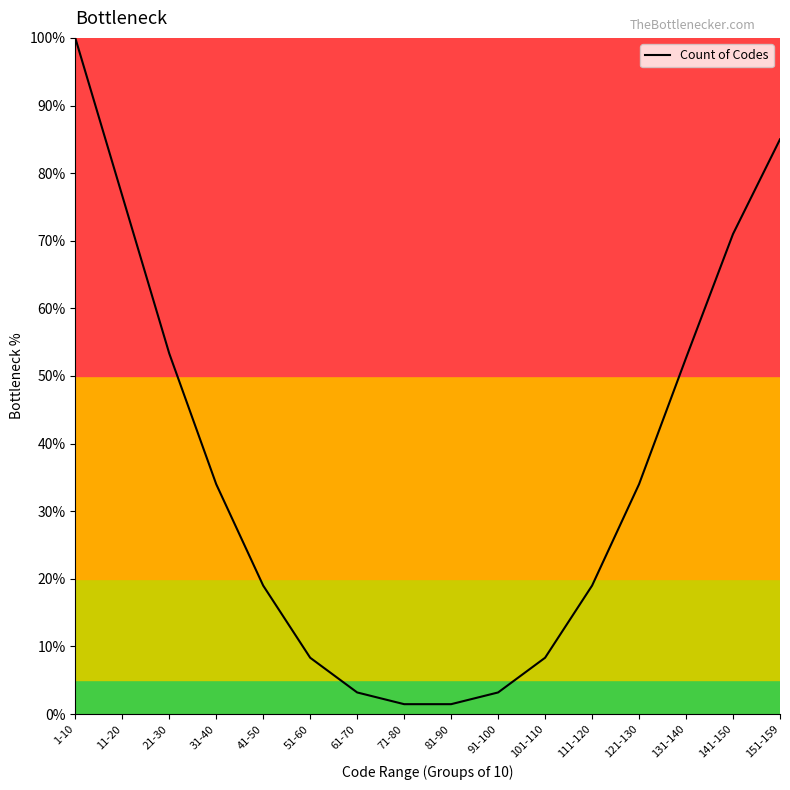

What is the ratio of the value at 101-110 to the value at 91-100?

2.6